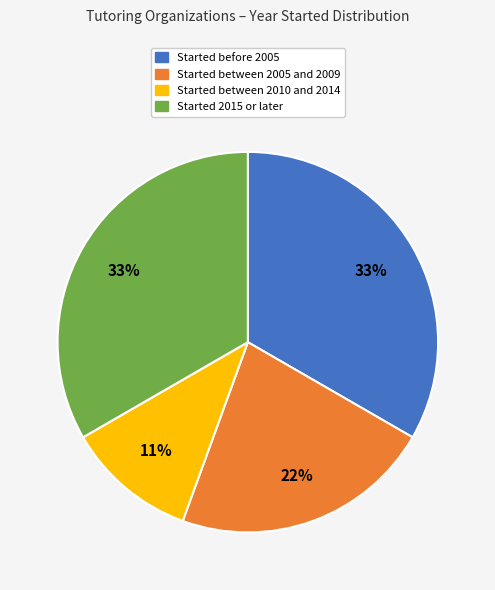

To the nearest percent, what is the difference between the largest and smallest slice percentages?

22%